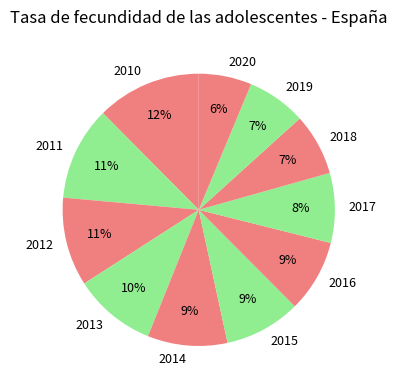

Do 2012 and 2020 together represent more than half of the pie?

No